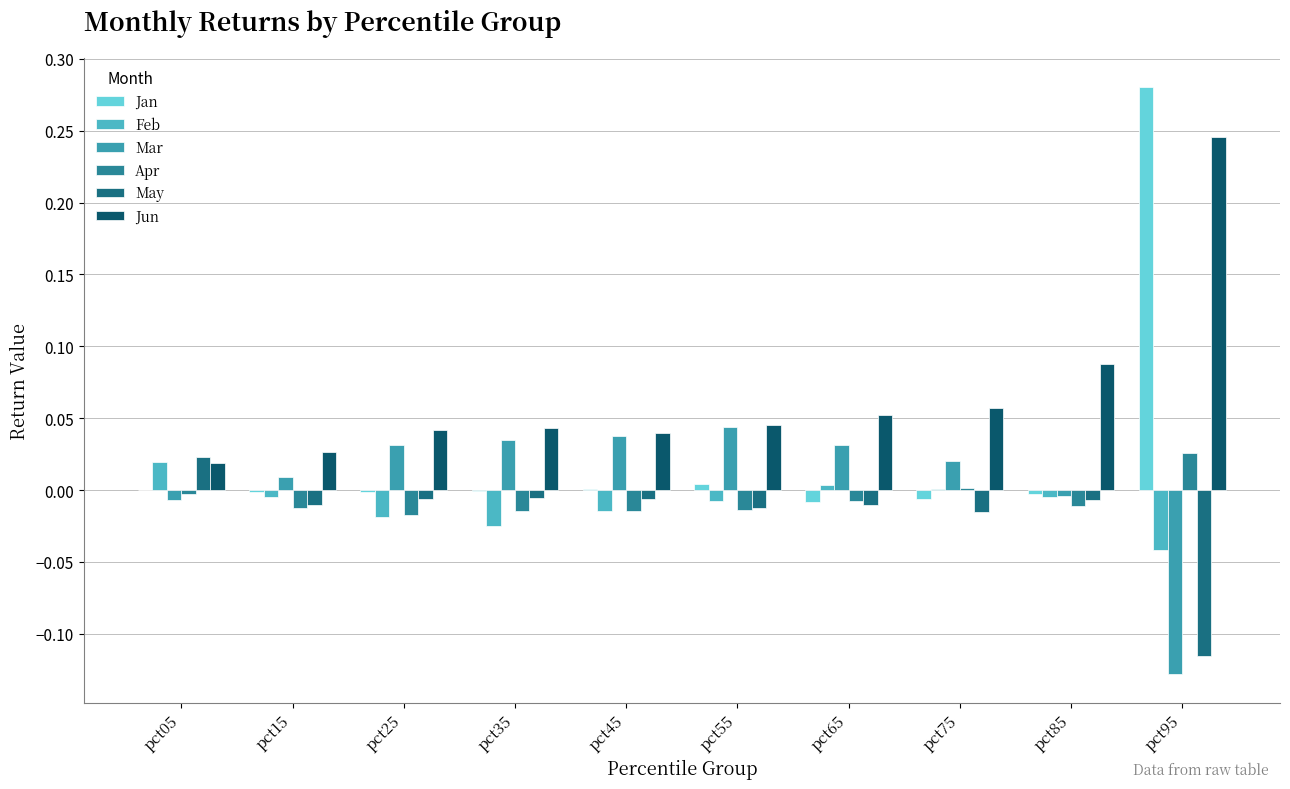

How many groups of bars are there?

10